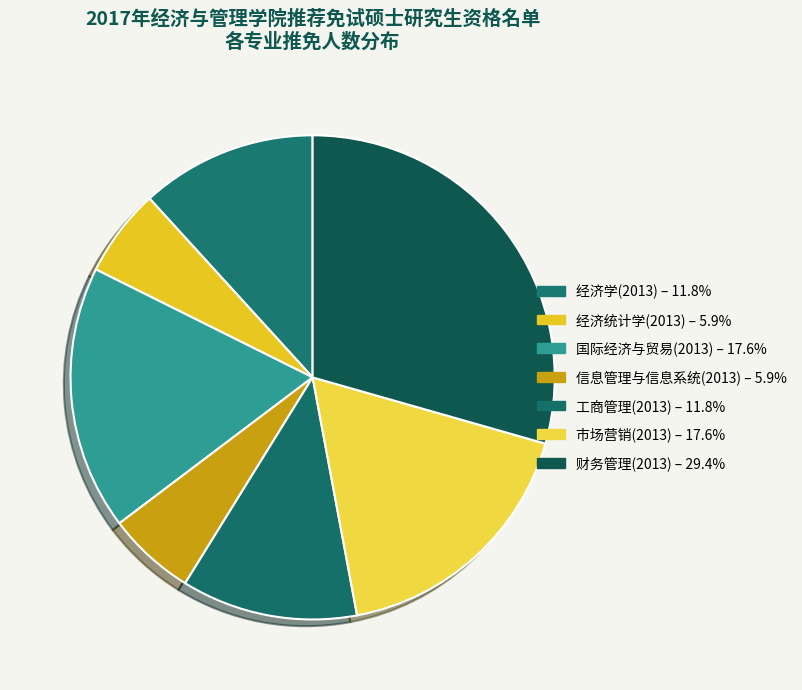

To the nearest percent, what is the difference between the 财务管理(2013) and 工商管理(2013) slice percentages?

18%